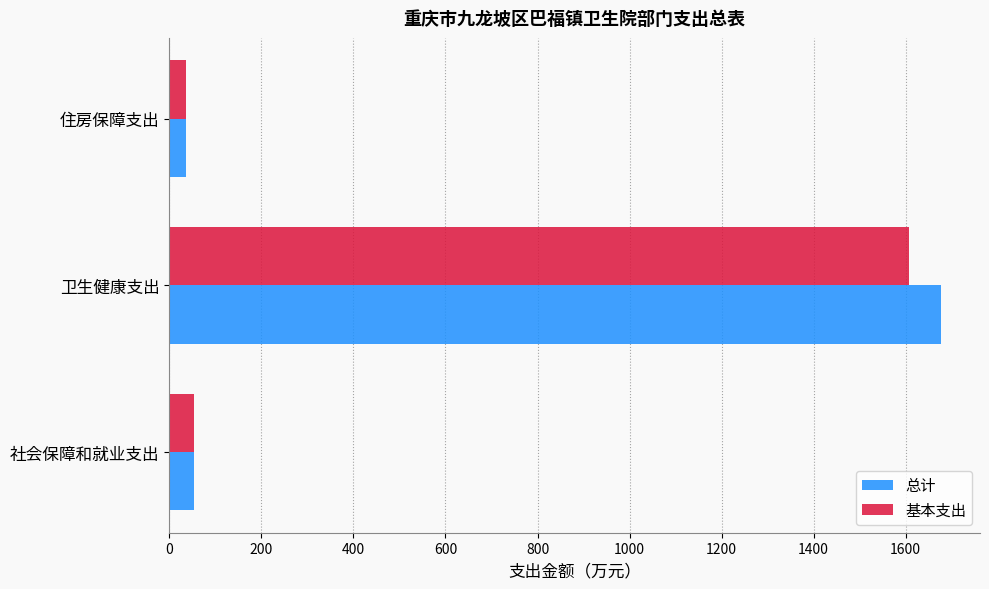

Which series has the widest spread of values?

总计